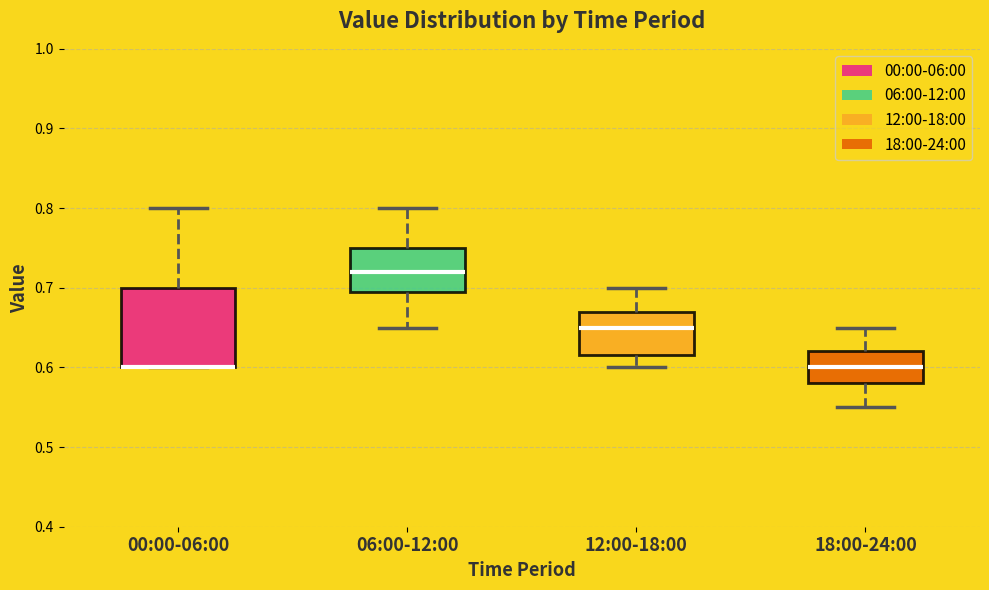

Reading left to right, transcribe this box plot: for each box, give where its median line is, the range the box spans, and where its two whiskers end, as read against the y-axis. The values are not printed on the chart, so give them approximately, as read against the axis.

00:00-06:00: median 0.60 (drawn on the box's lower edge), box 0.60 to 0.70, whiskers 0.60 to 0.80
06:00-12:00: median 0.72, box 0.70 to 0.75, whiskers 0.65 to 0.80
12:00-18:00: median 0.65, box 0.62 to 0.67, whiskers 0.60 to 0.70
18:00-24:00: median 0.60, box 0.58 to 0.62, whiskers 0.55 to 0.65